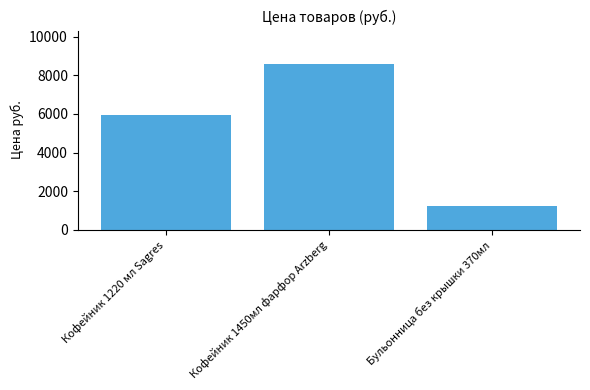

How many data points are less than 5970?

1